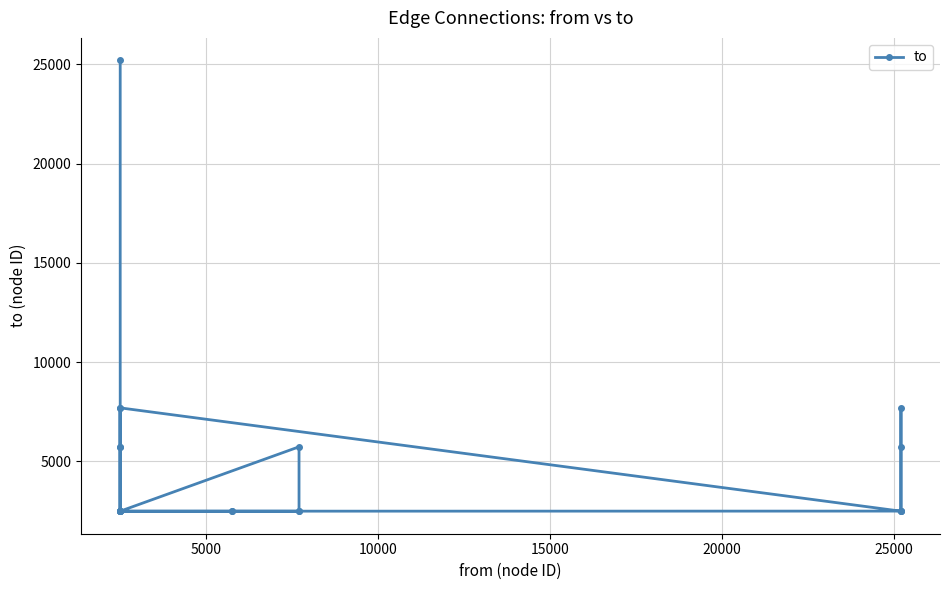

Is this an area chart (filled region under the line)?

No